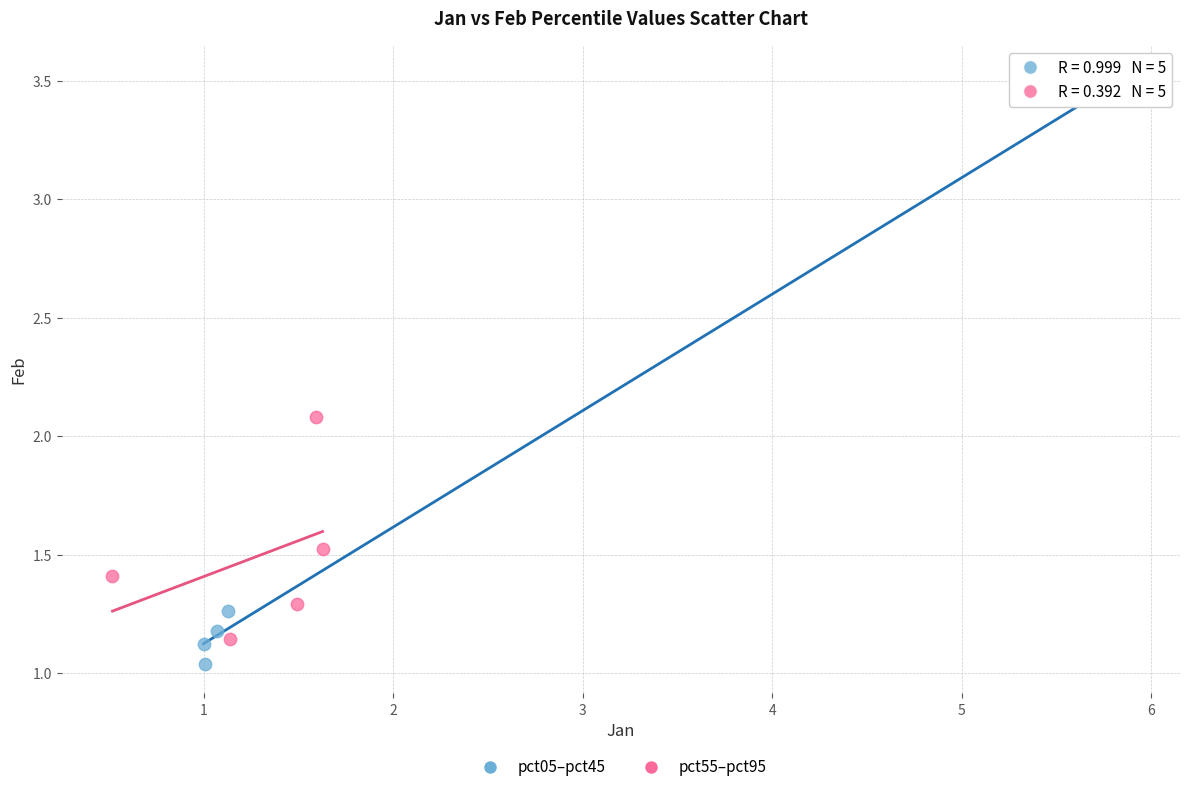

Which series reaches the minimum Y coordinate?

pct05–pct45